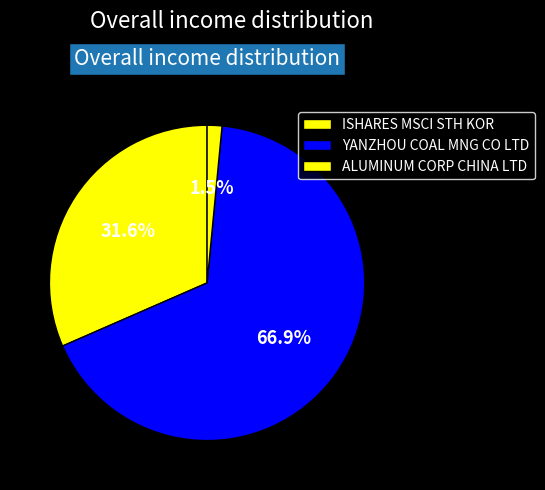

Is there a majority slice in this chart?

Yes